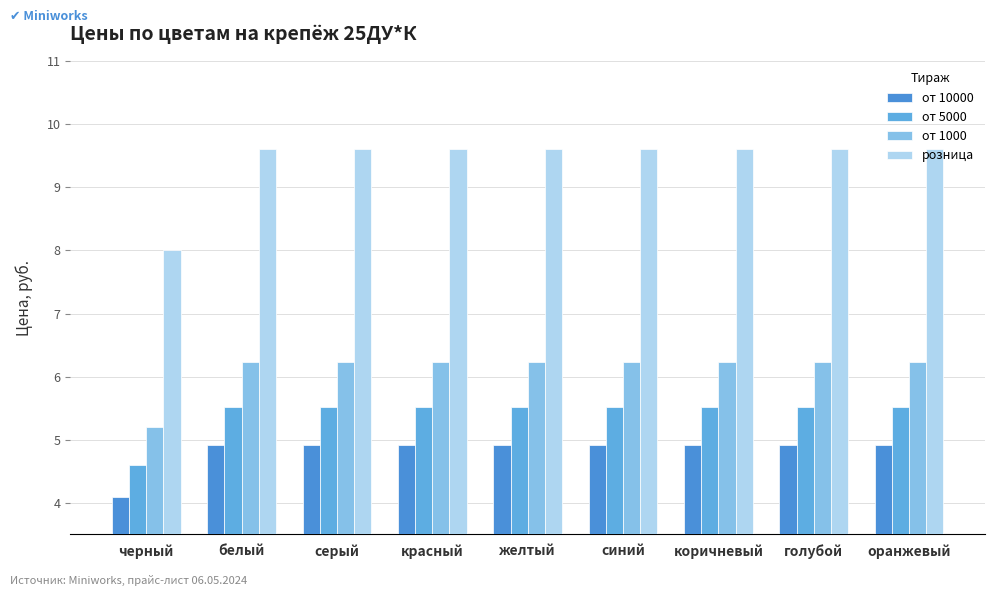

What is the difference between the highest and lowest values at желтый?

4.7